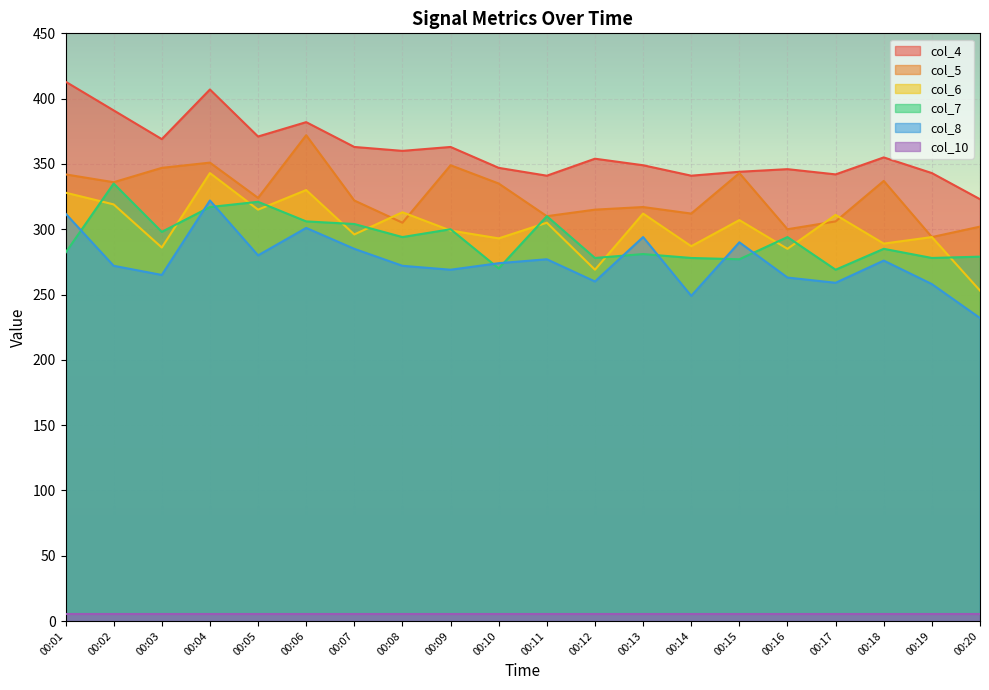

Which series changed the most between 00:01 and 00:13?

col_4